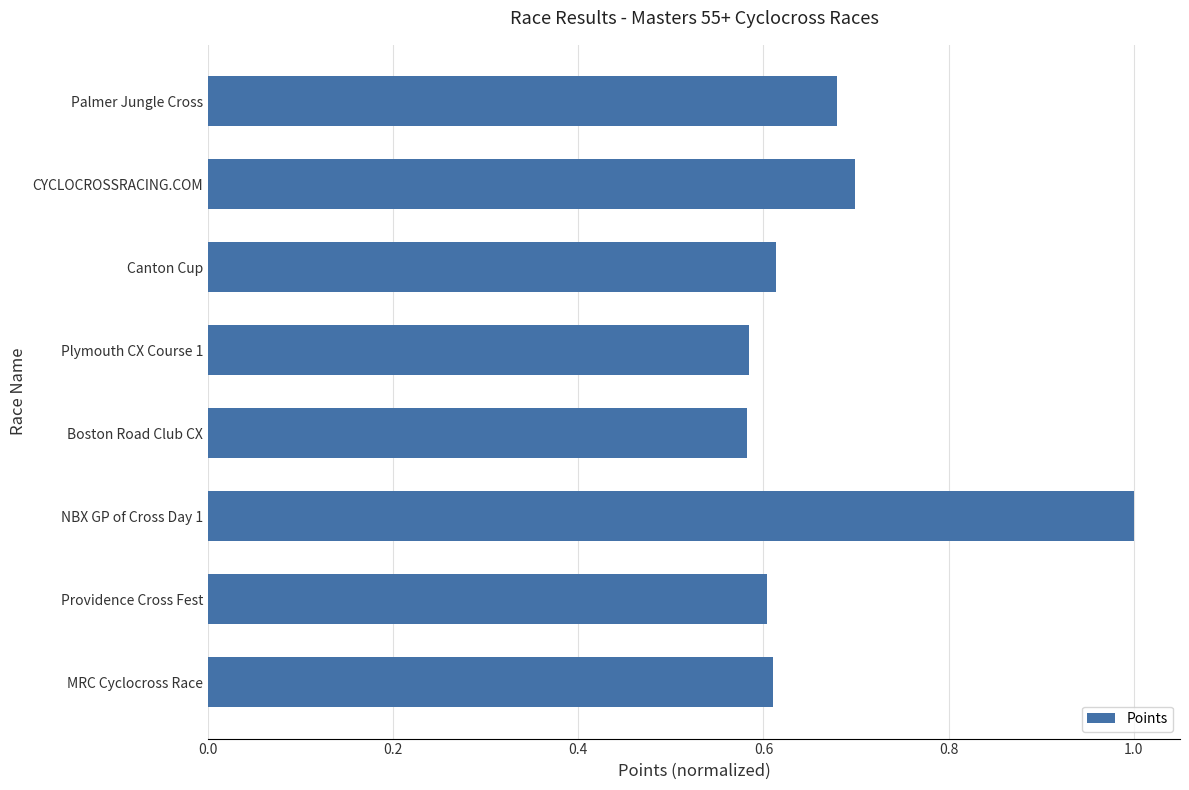

What is the maximum value shown in the chart?

1.0